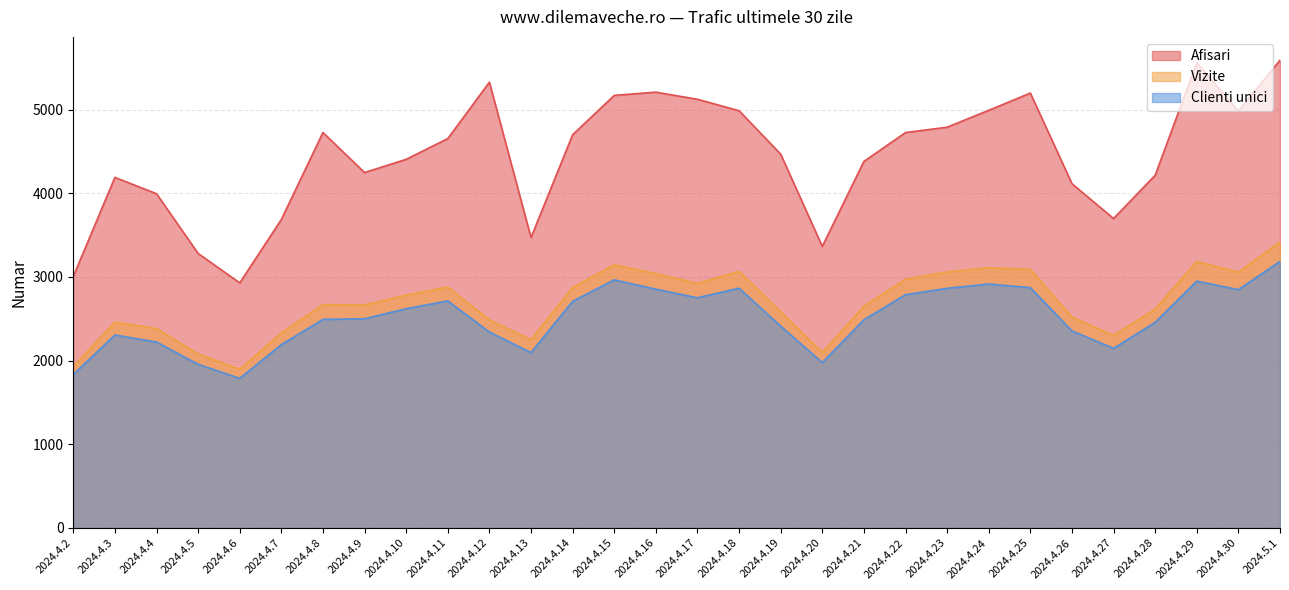

What is the difference between the Afisari values at 2024.4.15 and 2024.4.14?

470